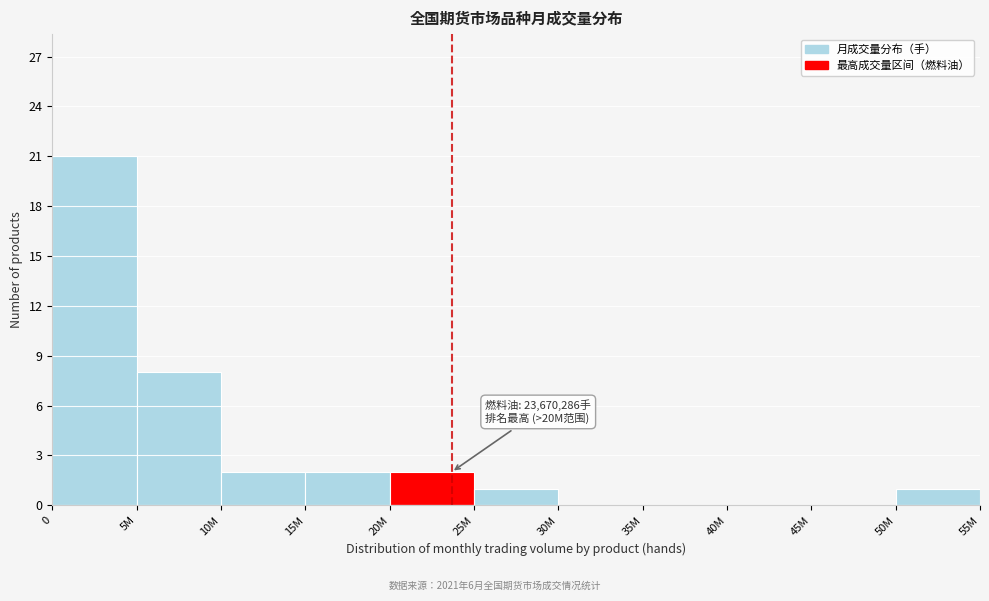

Reading right to left, extract all data points from this chart.

50M=1	45M=0	40M=0	35M=0	30M=0	25M=1	20M=2	15M=2	10M=2	5M=8	0=21